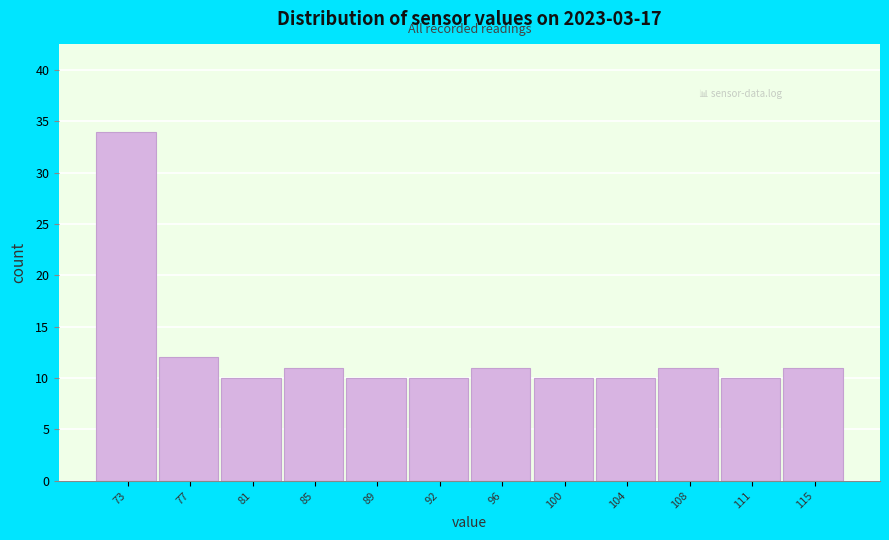

Reading right to left, list all the values displayed in this chart.

115=11	111=10	108=11	104=10	100=10	96=11	92=10	89=10	85=11	81=10	77=12	73=34